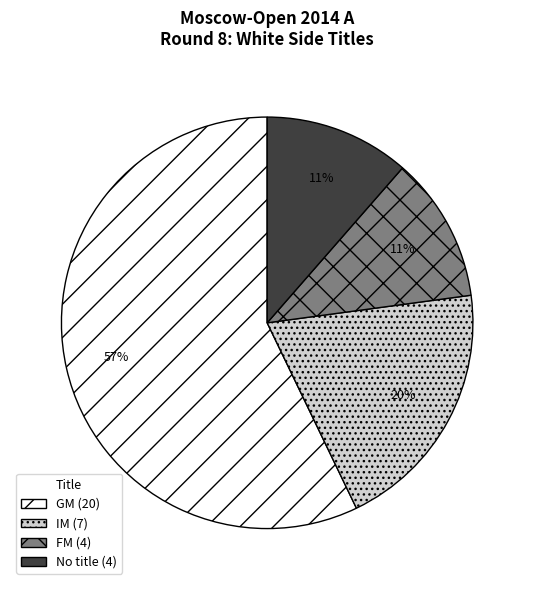

The No title (4) slice represents 25% of the pie. True or false?

False